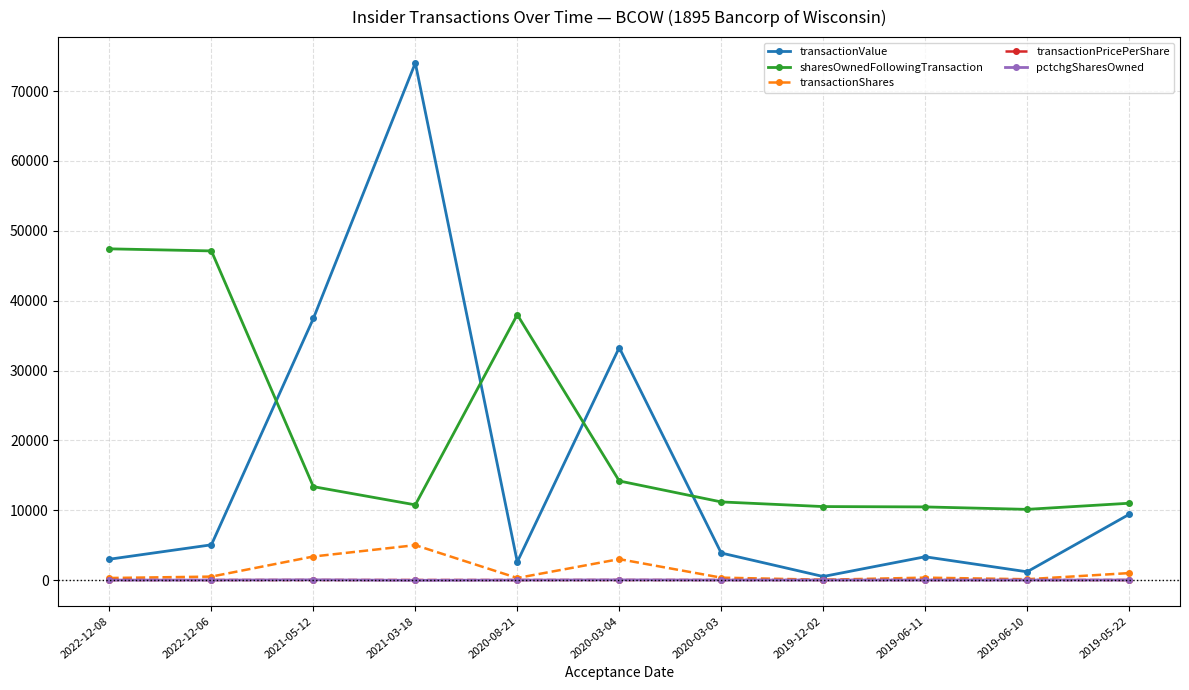

How many values in the pctchgSharesOwned series are below 1?

2